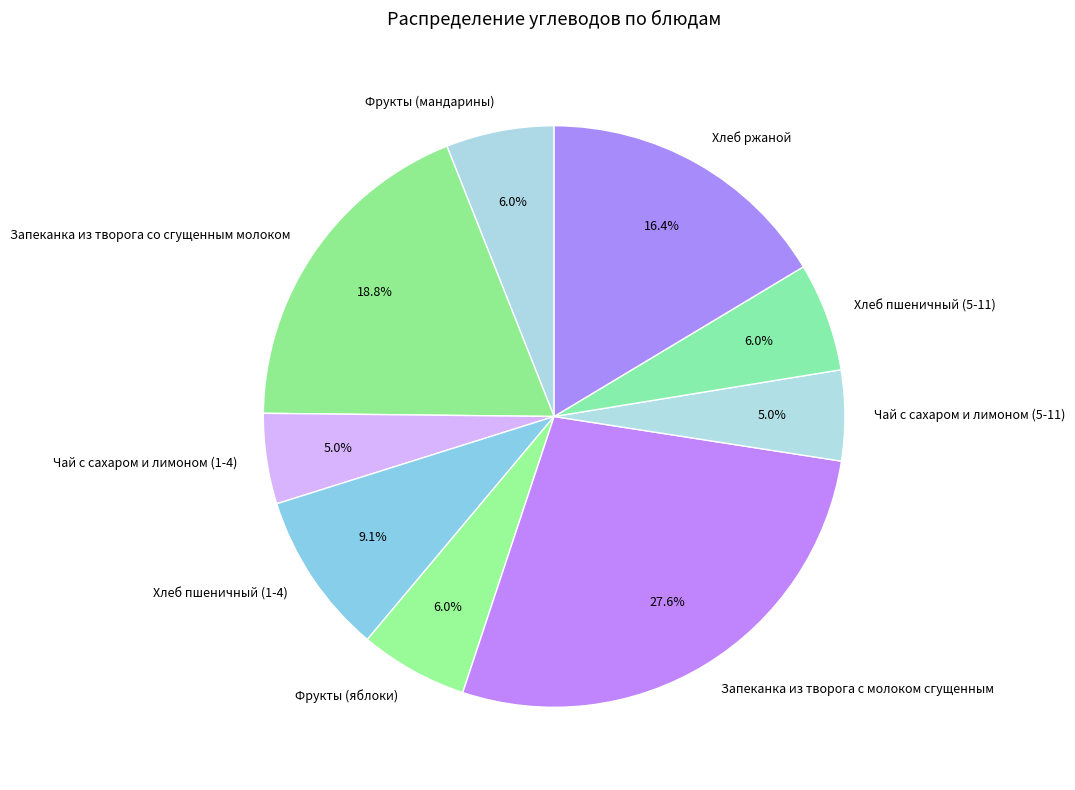

Does Чай с сахаром и лимоном (5-11) account for over 50% of the chart?

No